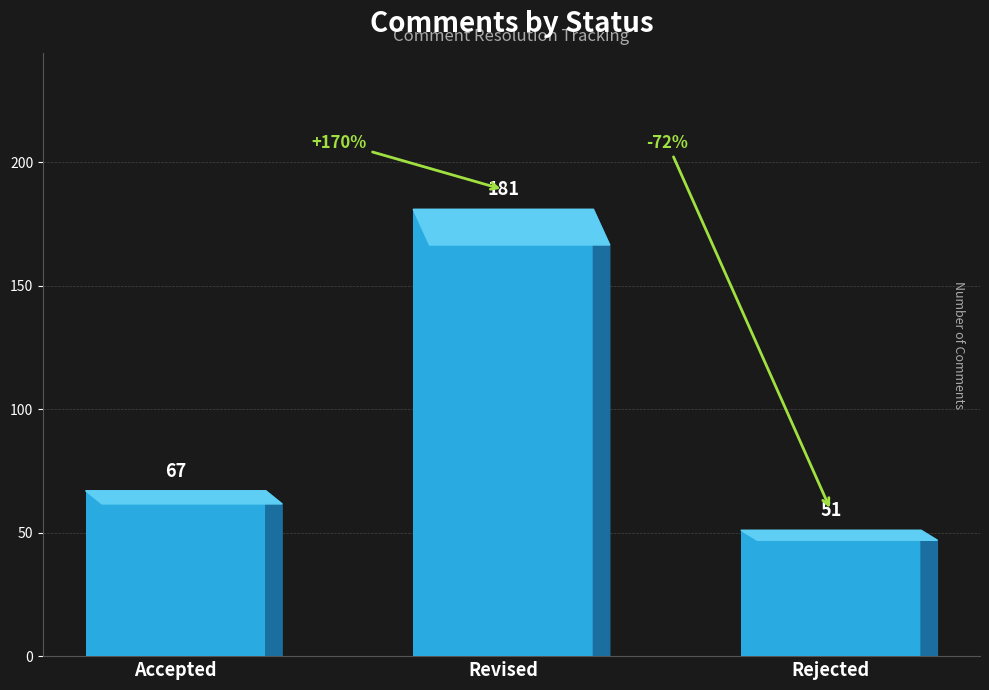

What is the label of the 1st bar from the left?

Accepted